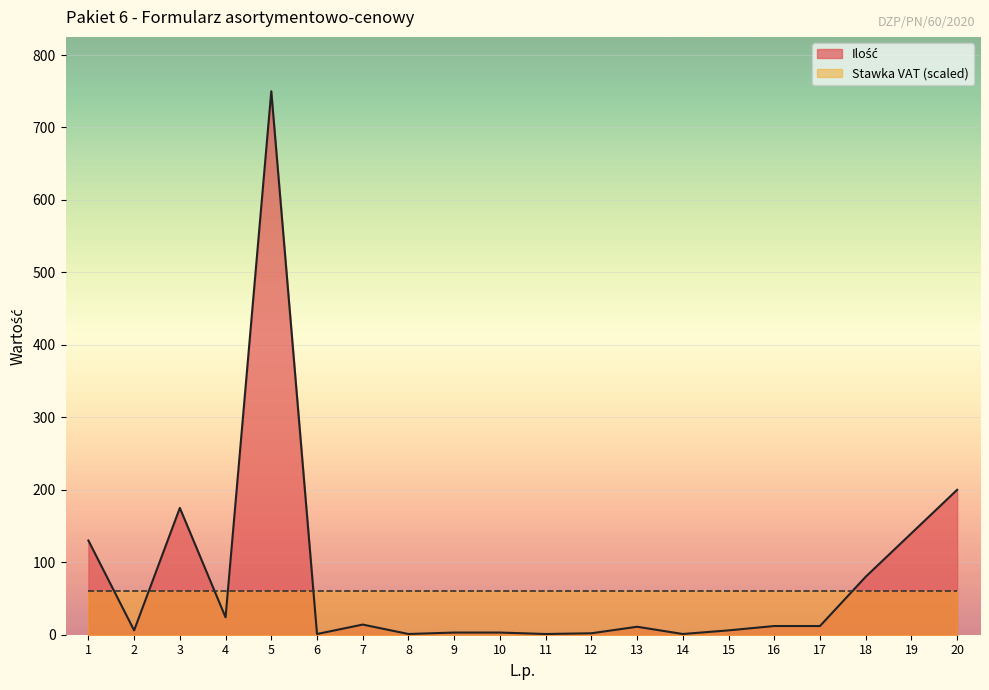

List the labels in order of value, smallest first.

6, 8, 11, 14, 12, 9, 10, 2, 15, 13, 16, 17, 7, 4, 18, 1, 19, 3, 20, 5